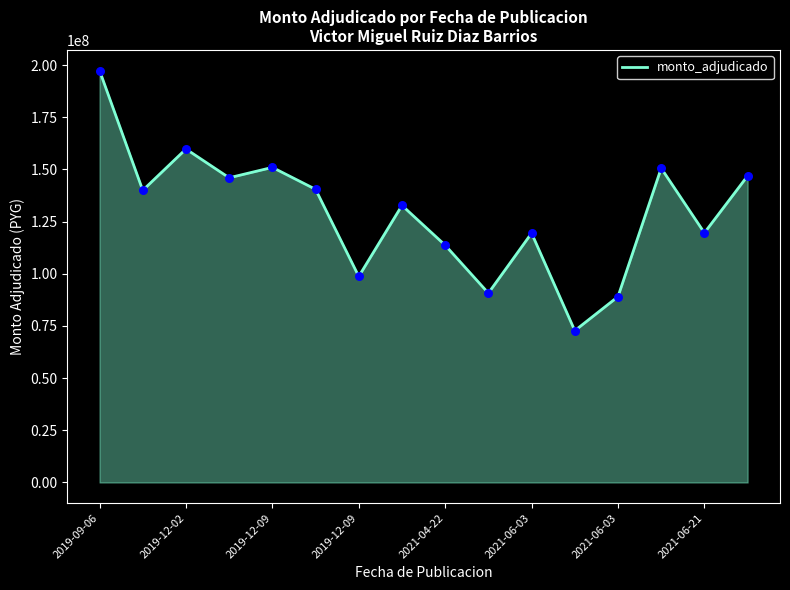

What is the difference between the maximum and minimum values?

124654895